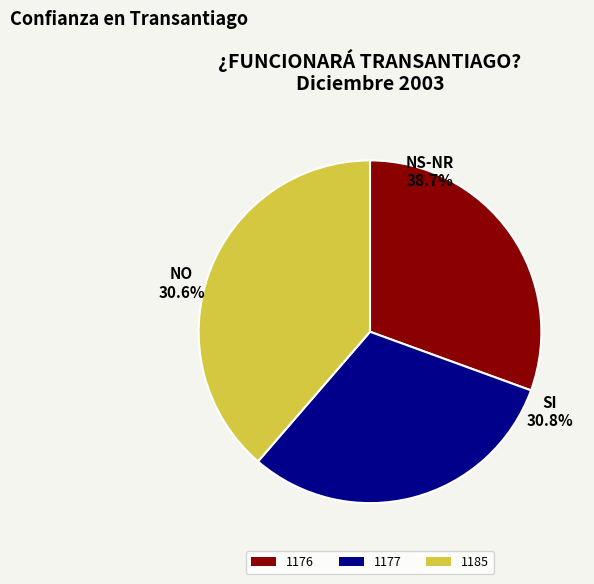

What is the largest slice in the pie chart?

1185